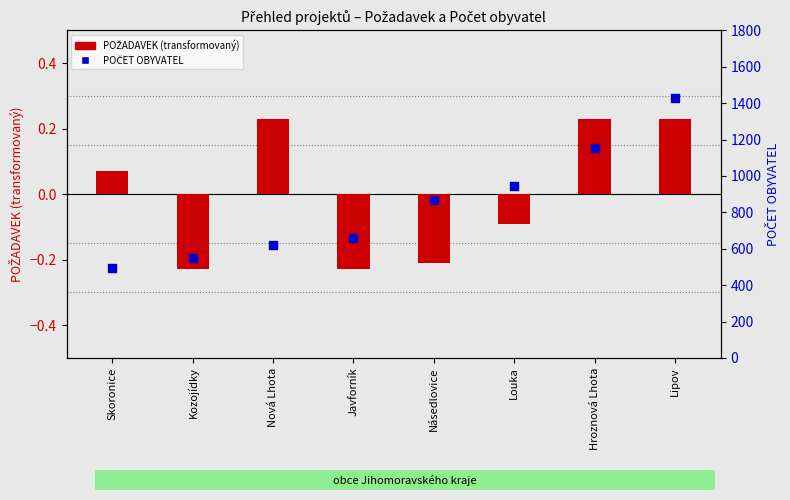

Which series reaches the minimum Y coordinate?

POŽADAVEK (transformovaný)